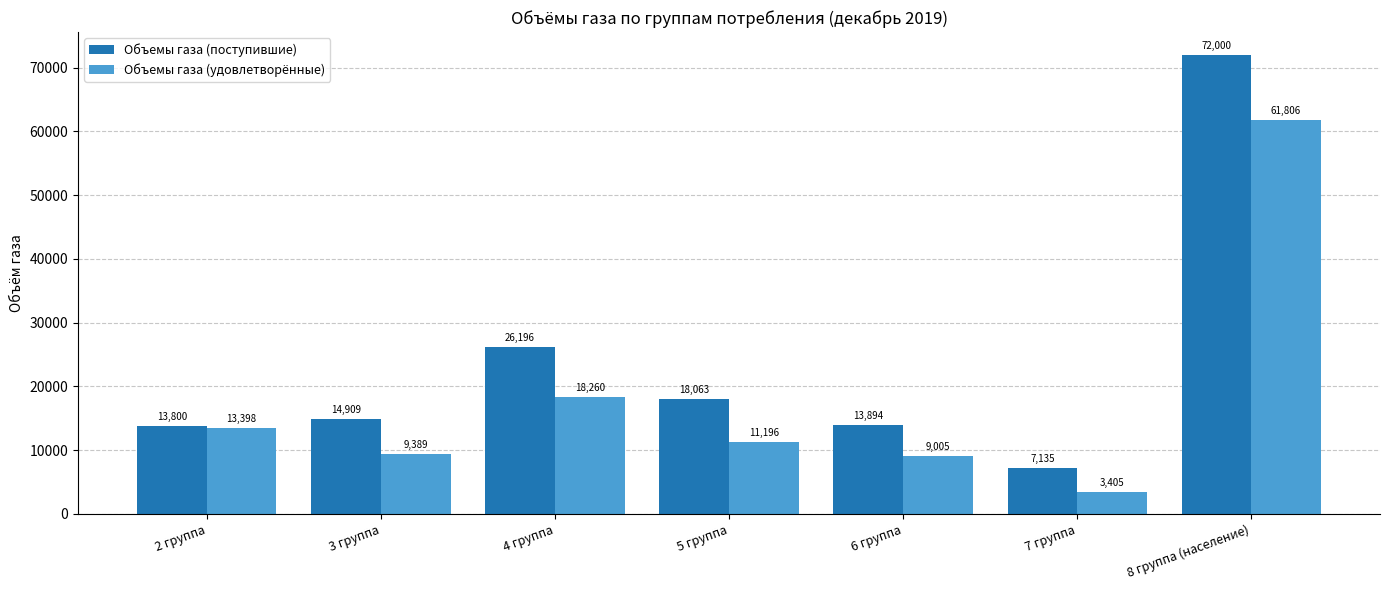

Does the chart contain any negative values?

No